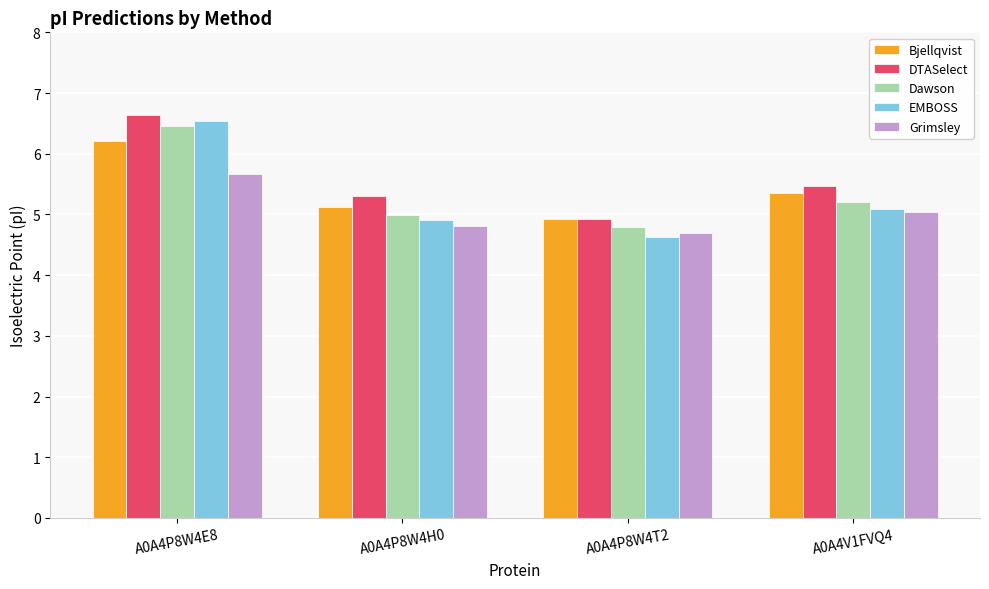

What is the label of the 4th bar from the right?

A0A4P8W4E8